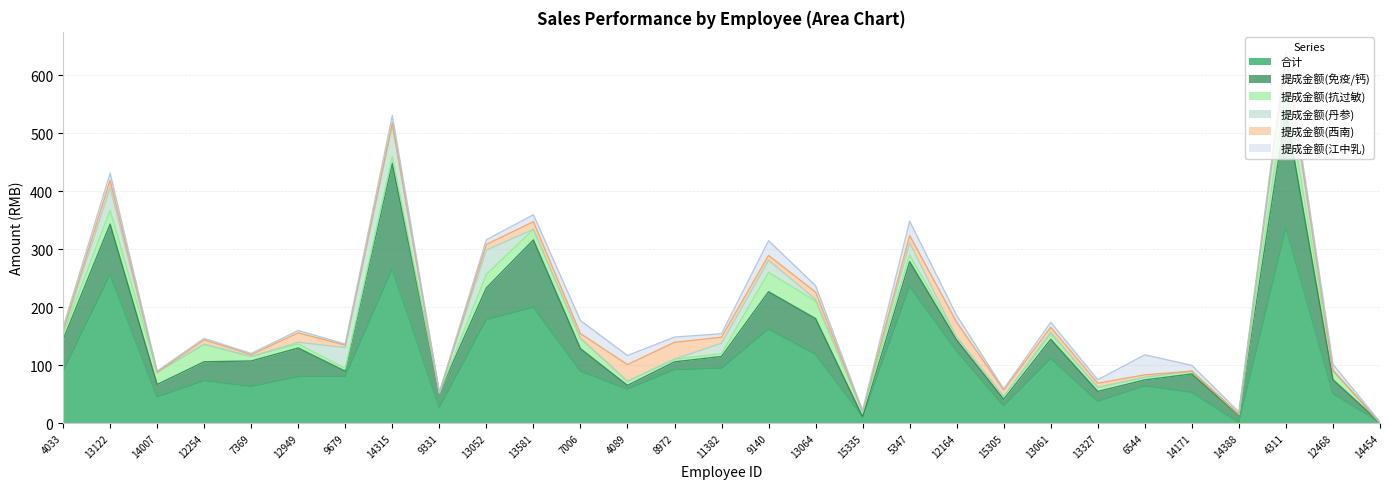

How many data points in 提成金额(抗过敏) are less than 9?

14